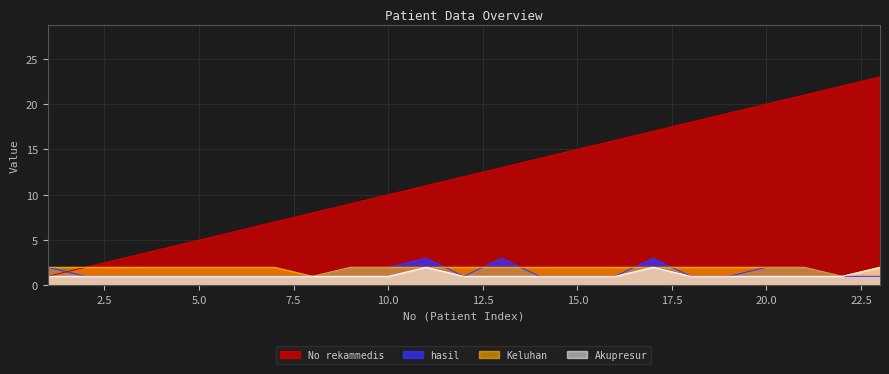

Reading left to right, transcribe all the data shown in this chart.

hasil: 1=2	2=1	3=1	4=1	5=1	6=1	7=1	8=1	9=2	10=2	11=3	12=1	13=3	14=1	15=1	16=1	17=3	18=1	19=1	20=2	21=2	22=1	23=1
Keluhan: 1=2	2=2	3=2	4=2	5=2	6=2	7=2	8=1	9=2	10=2	11=2	12=2	13=2	14=2	15=2	16=2	17=2	18=2	19=2	20=2	21=2	22=1	23=2
Akupresur: 1=1	2=1	3=1	4=1	5=1	6=1	7=1	8=1	9=1	10=1	11=2	12=1	13=1	14=1	15=1	16=1	17=2	18=1	19=1	20=1	21=1	22=1	23=2
No rekammedis: 1=1	2=2	3=3	4=4	5=5	6=6	7=7	8=8	9=9	10=10	11=11	12=12	13=13	14=14	15=15	16=16	17=17	18=18	19=19	20=20	21=21	22=22	23=23